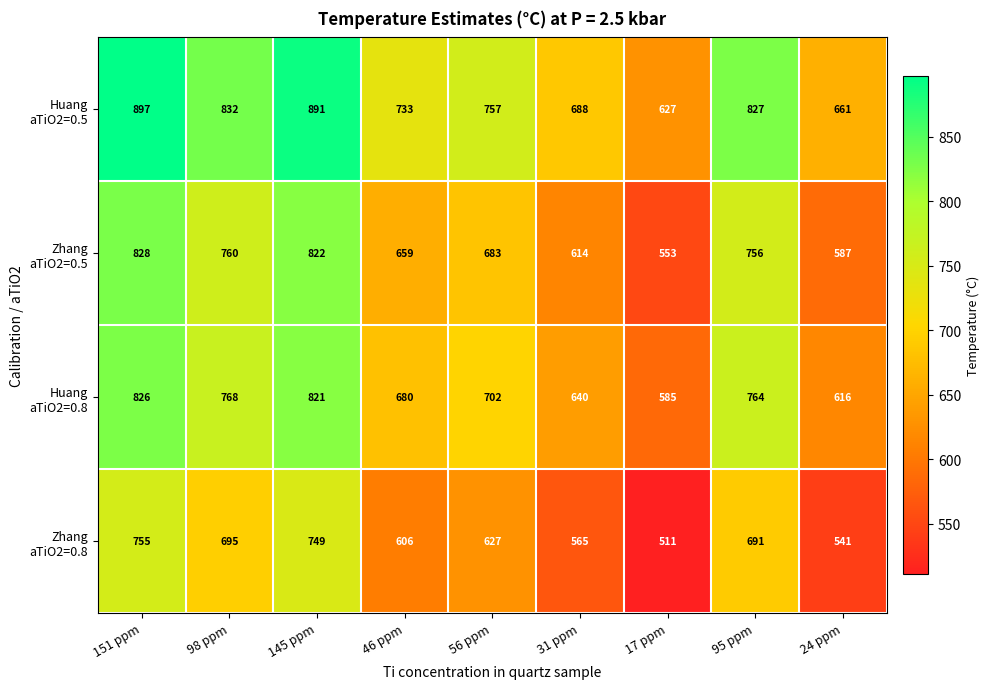

What is the total value across all series at 17 ppm?

2276